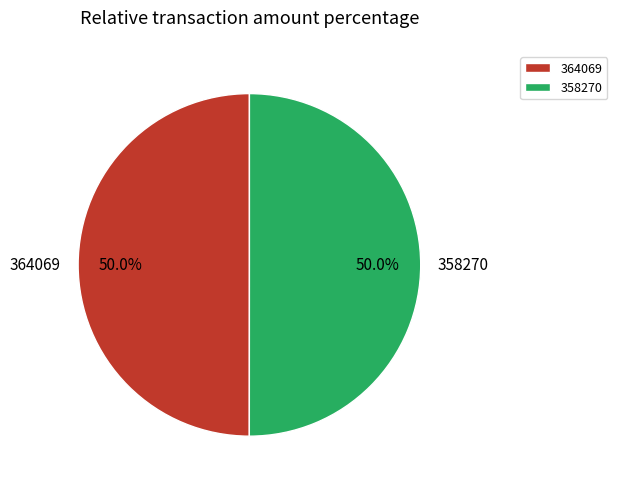

What percentage do 358270 and 364069 together represent?

100.0%